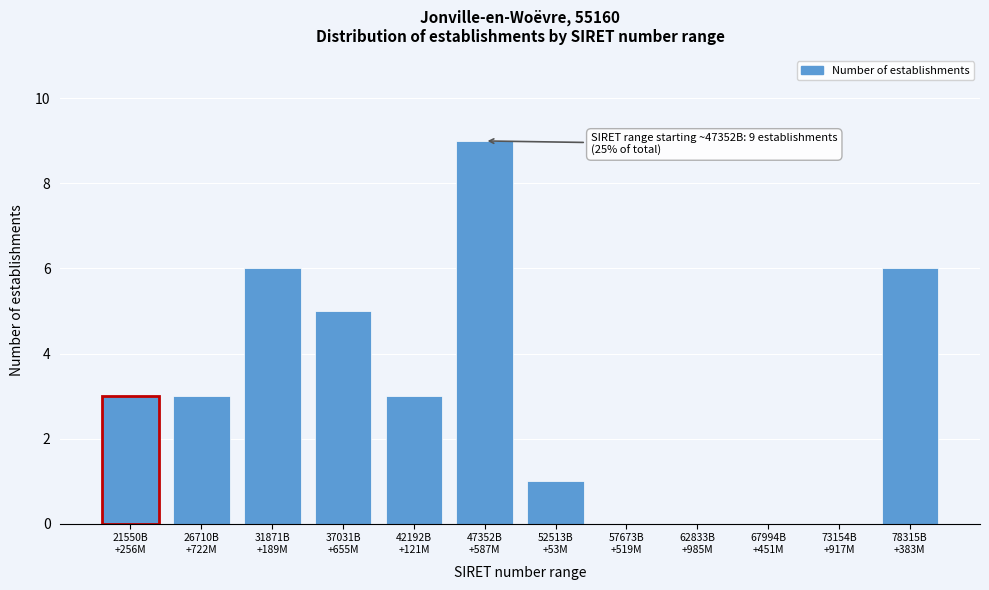

What is the sum of all values?

36